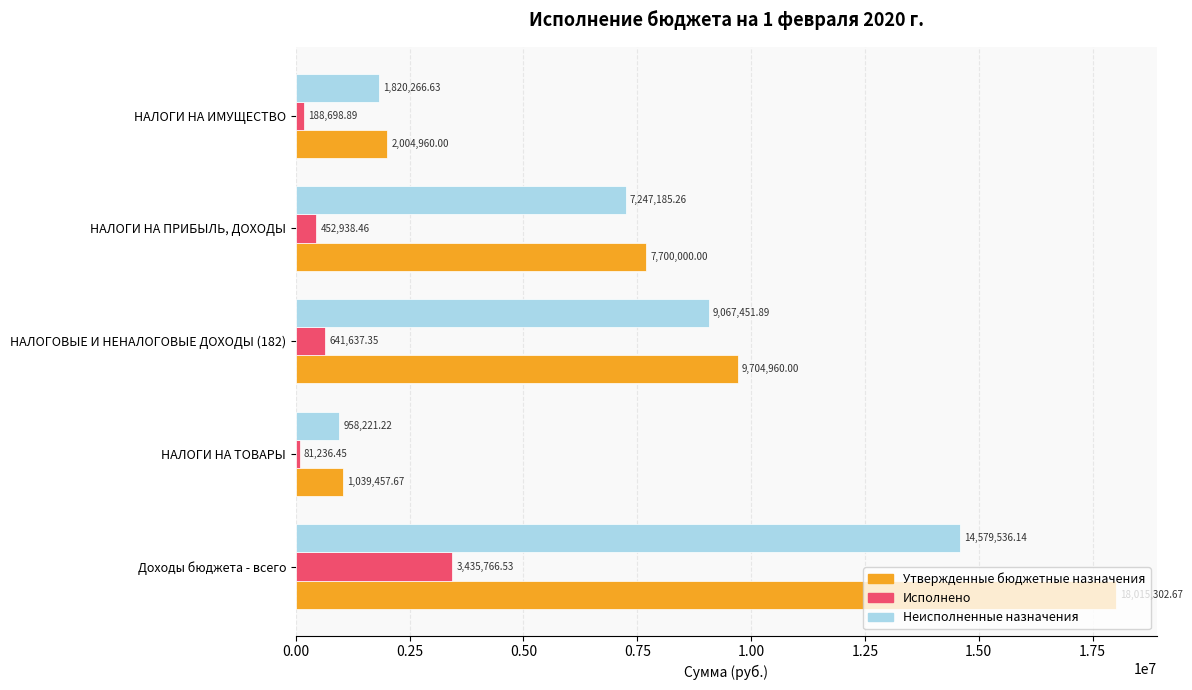

What is the sum of all Утвержденные бюджетные назначения values?

38464680.3